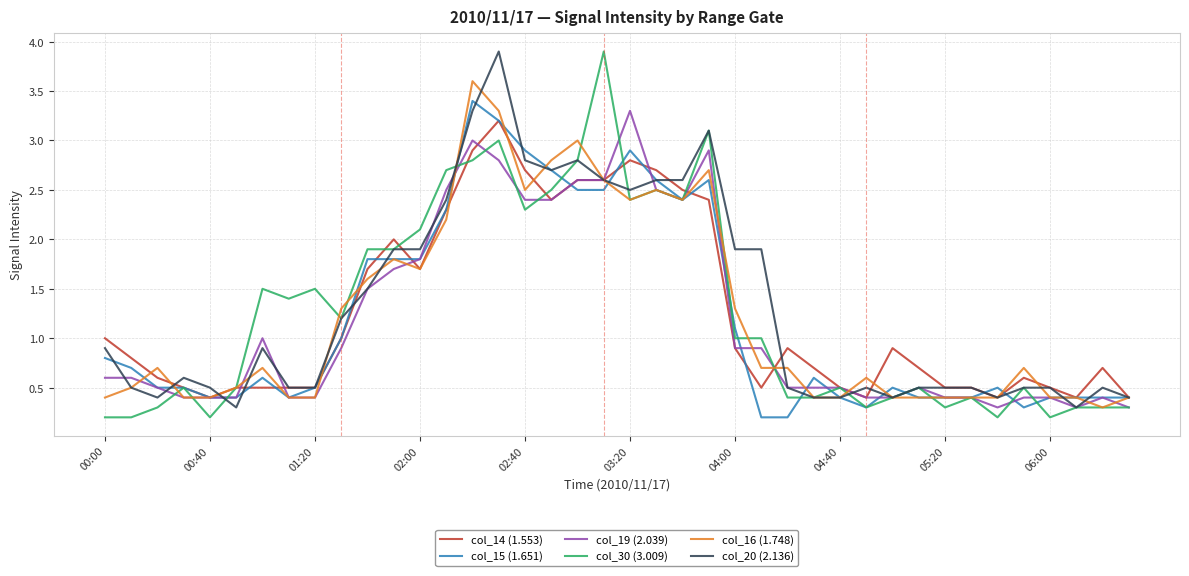

Which series ends up on top after the final intersection of col_14 (1.553) and col_30 (3.009)?

col_14 (1.553)